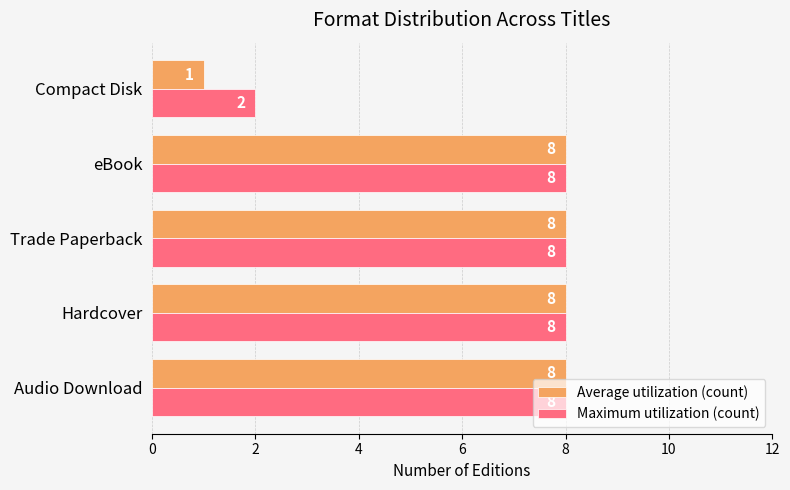

Count the Average utilization (count) values in the range 8 to 9.

4